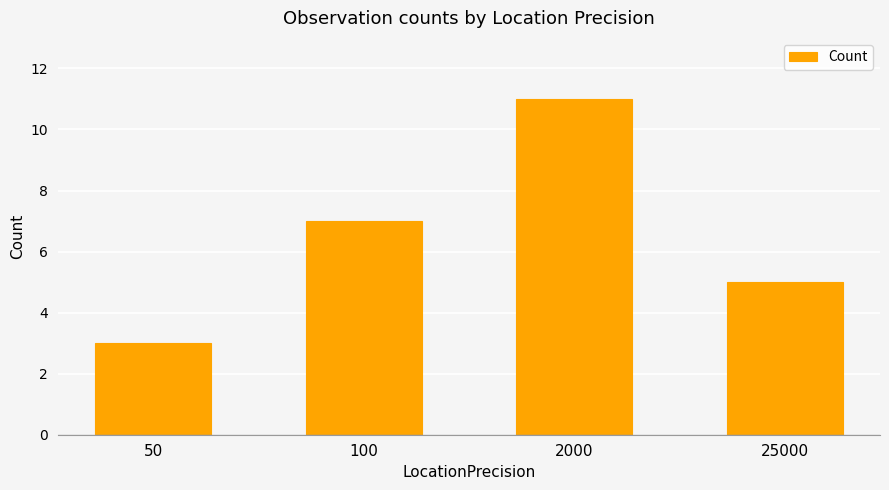

What value does the data have at 100?

7